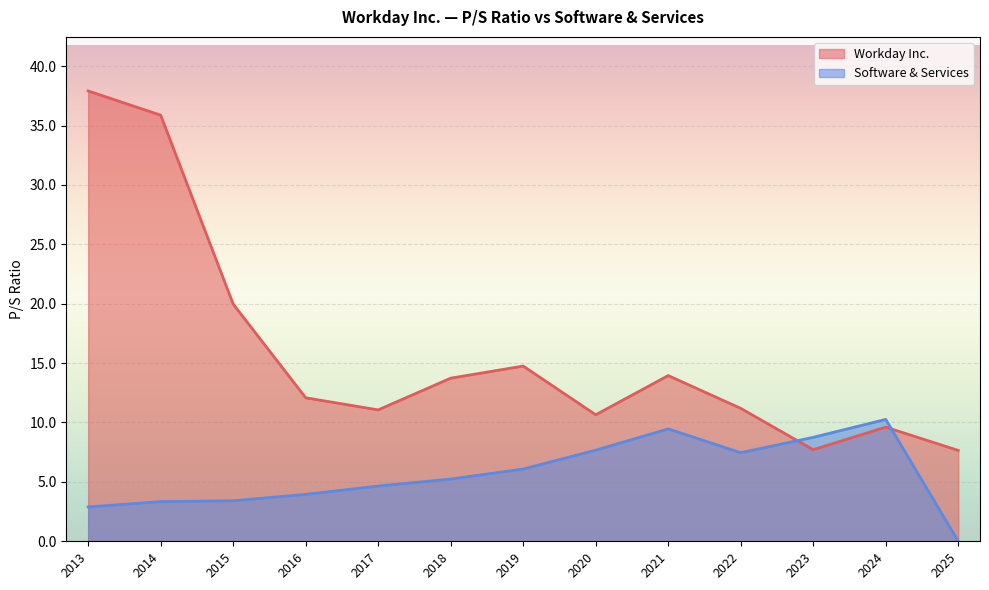

List the series in order of their peak value, highest first.

Workday Inc., Software & Services